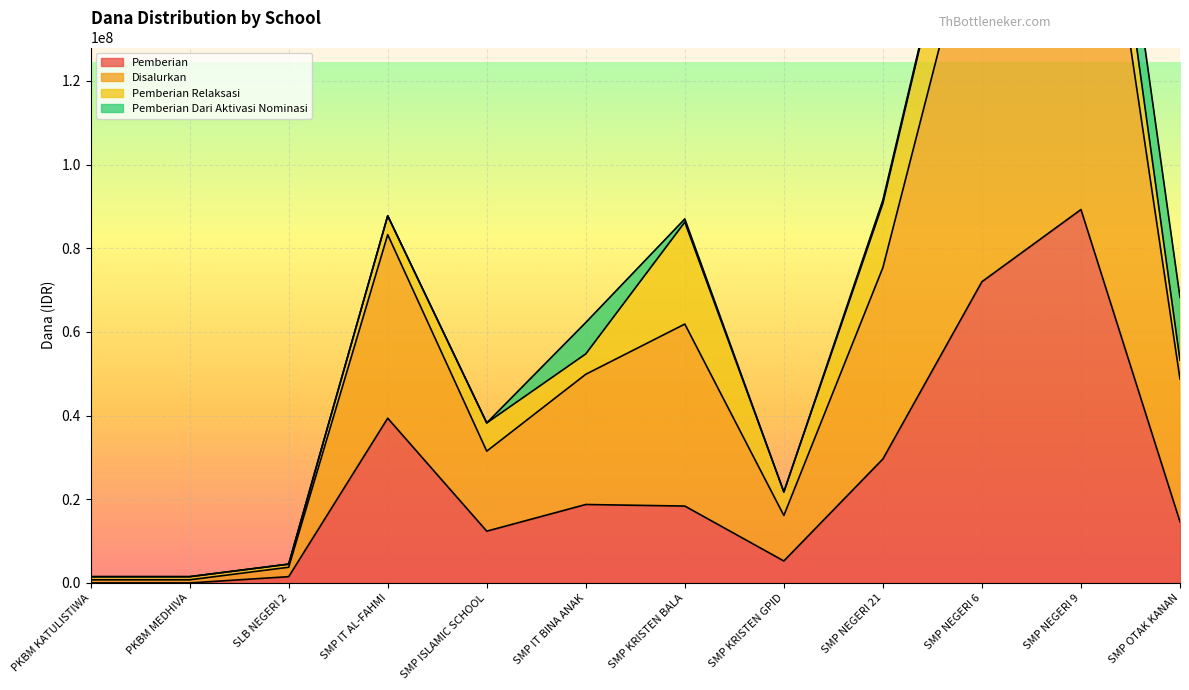

The value of Disalurkan at SMP NEGERI 21 is 53188525. True or false?

False